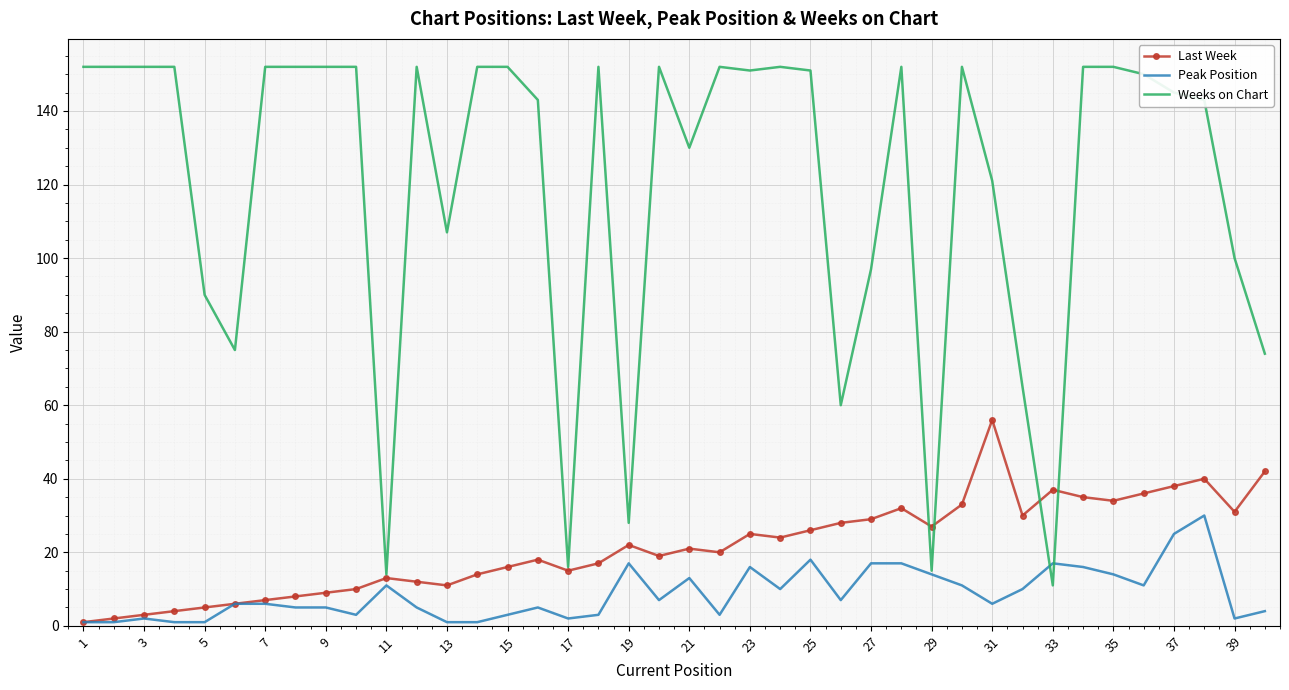

Reading right to left, transcribe all the data shown in this chart.

Last Week: 42	31	40	38	36	34	35	37	30	56	33	27	32	29	28	26	24	25	20	21	19	22	17	15	18	16	14	11	12	13	10	9	8	7	6	5	4	3	2	1
Peak Position: 4	2	30	25	11	14	16	17	10	6	11	14	17	17	7	18	10	16	3	13	7	17	3	2	5	3	1	1	5	11	3	5	5	6	6	1	1	2	1	1
Weeks on Chart: 74	100	143	145	150	152	152	11	65	121	152	15	152	97	60	151	152	151	152	130	152	28	152	16	143	152	152	107	152	14	152	152	152	152	75	90	152	152	152	152